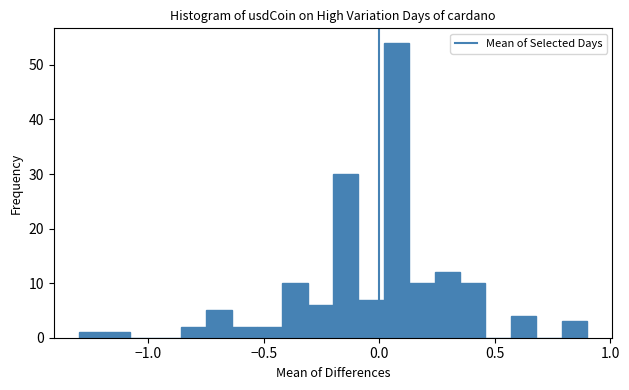

Read against the x-axis, roughly where is the centre of the tallest bar?

0.10